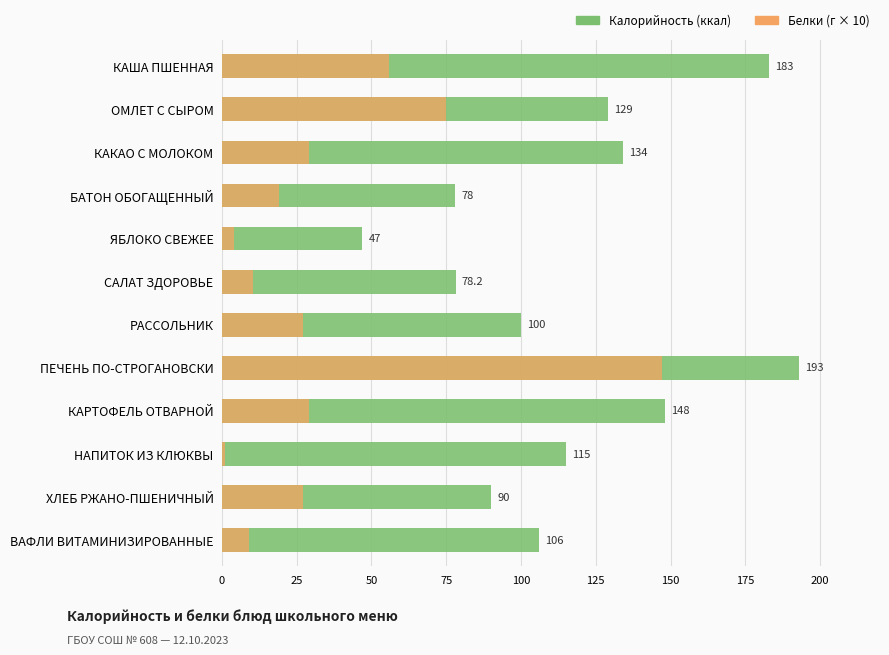

What is the maximum value for Калорийность?

193.0